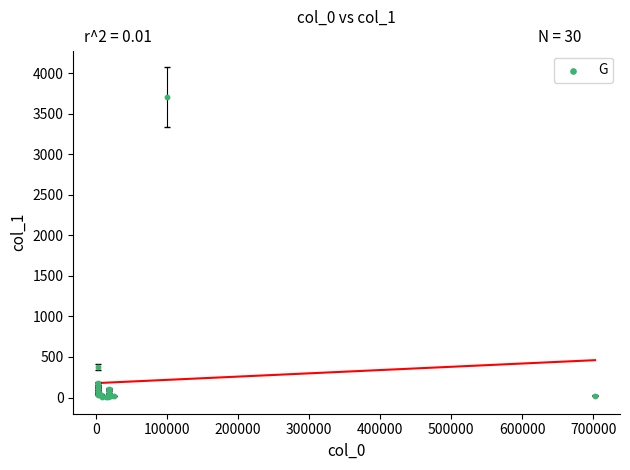

What Y value in the scatter plot is closest to 1852?

373.0